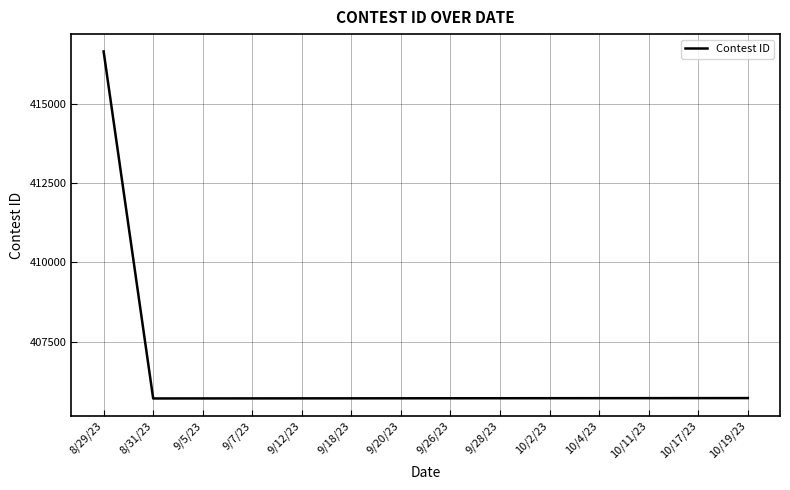

What is the approximate value at 9/18/23, to the nearest 10?

405720